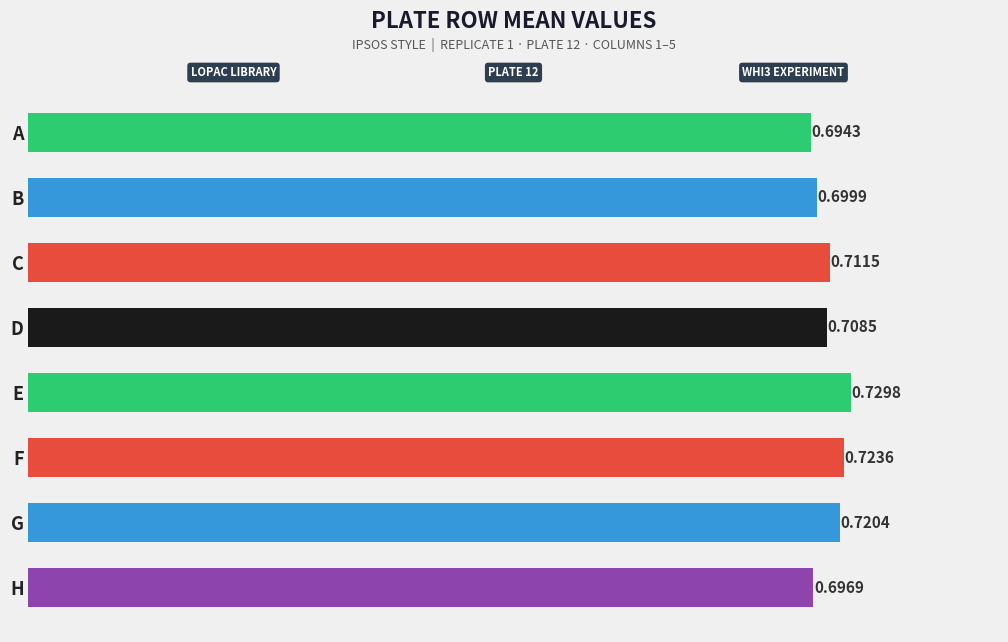

At which label is the value closest to 0?

A